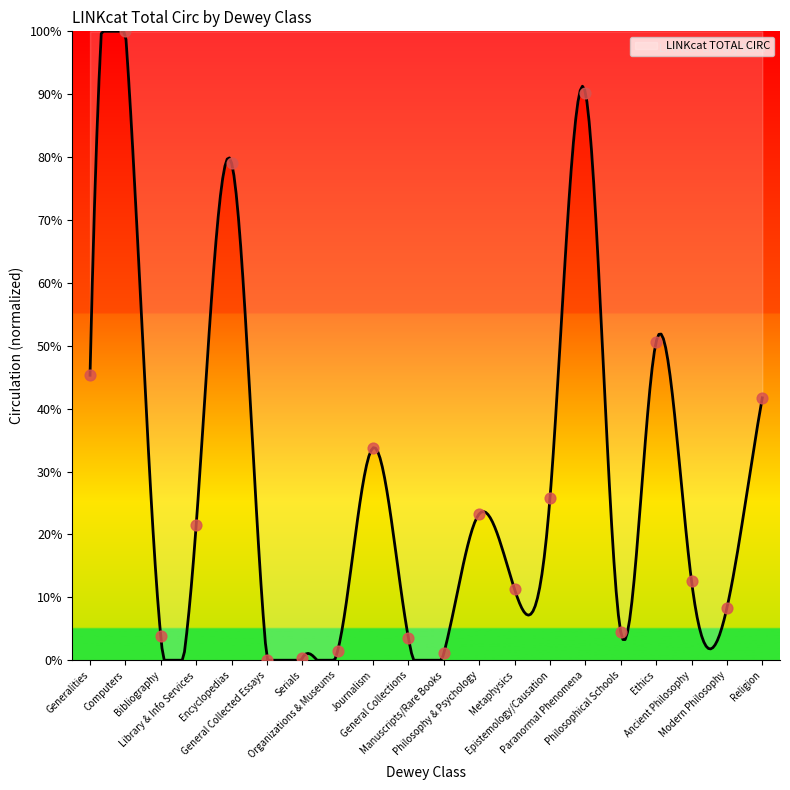

Which has a higher value, Religion or Manuscripts/Rare Books?

Religion